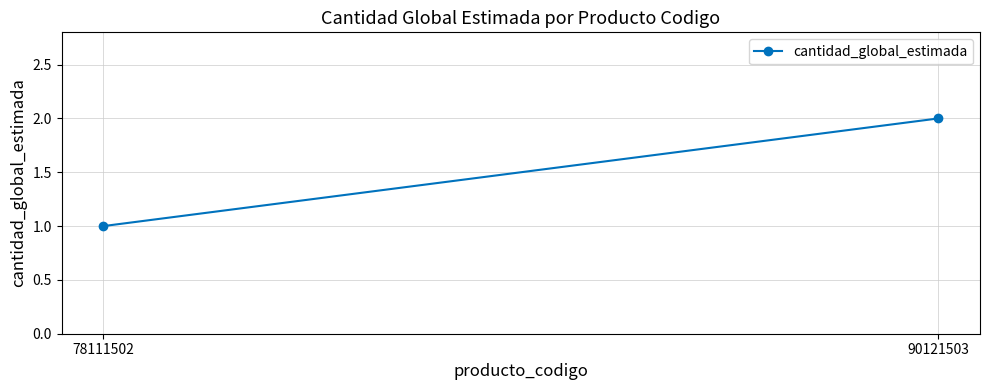

How many values are below 2?

1